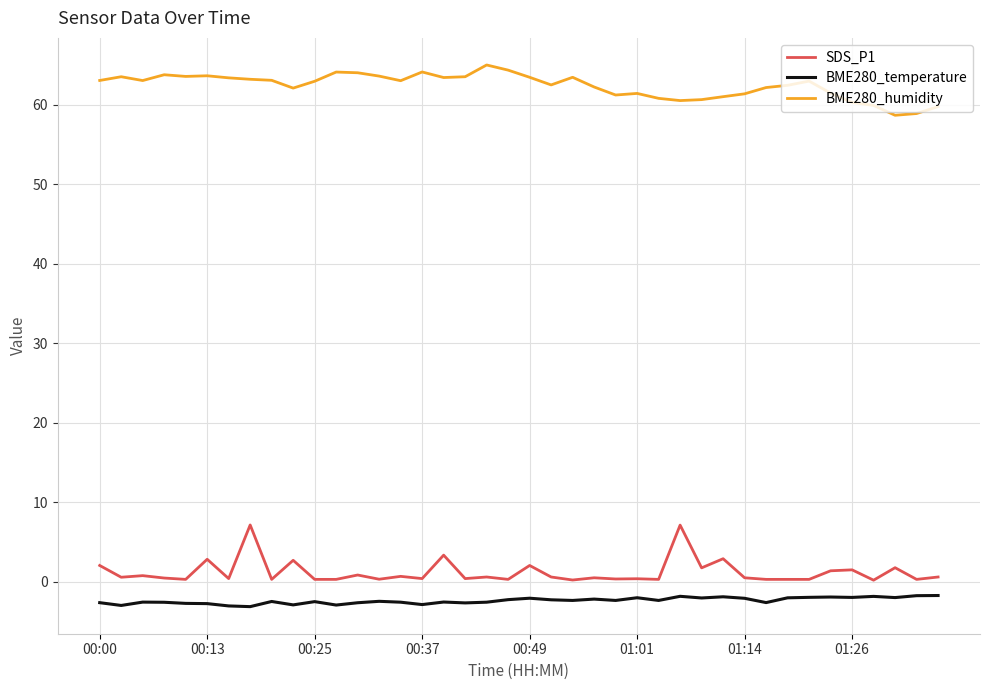

Is this an area chart (filled region under the line)?

No